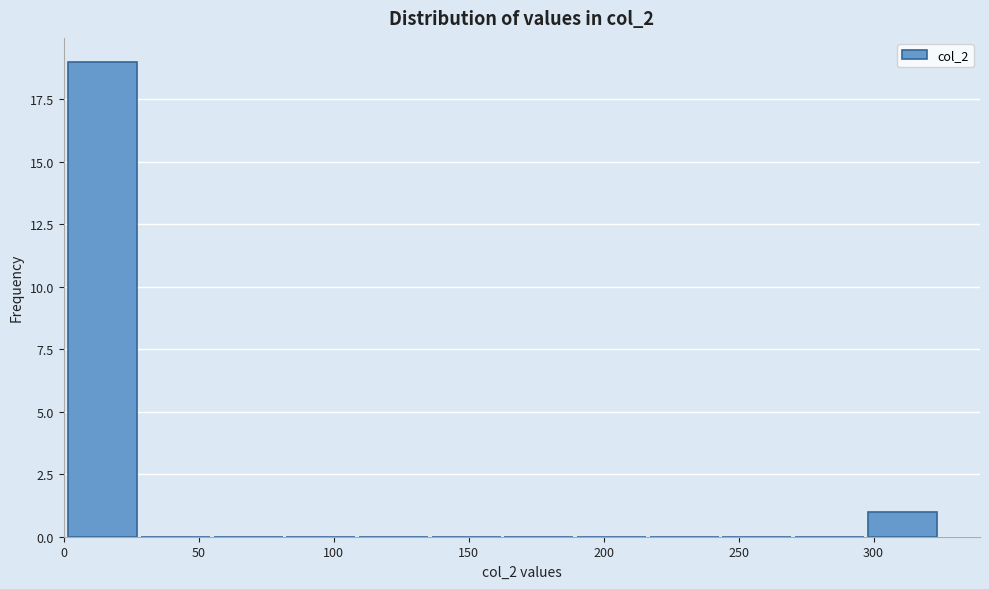

Reading left to right, transcribe this chart: for each bar, give the range it covers on the x-axis and its height. Neither the bar edges nor the heights are printed on the chart, so give them approximately, as read against the axes.

0 to 30: 19
30 to 55: 0
55 to 80: 0
80 to 110: 0
110 to 135: 0
135 to 165: 0
165 to 190: 0
190 to 215: 0
215 to 245: 0
245 to 270: 0
270 to 295: 0
295 to 325: 1